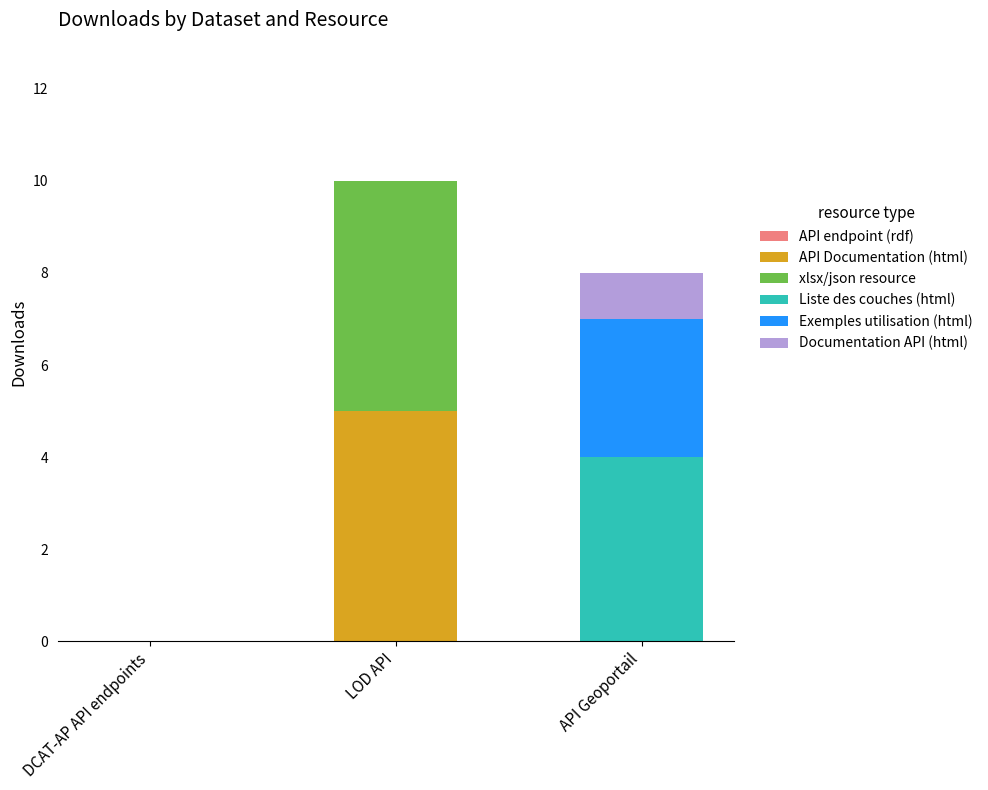

What is the total value across all series at LOD API?

10